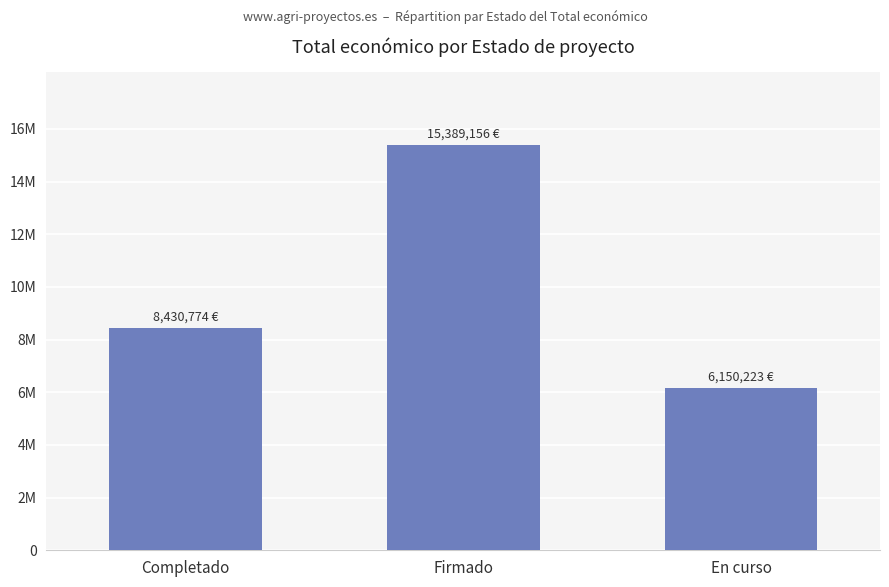

At which category does the chart reach its minimum across all series?

En curso